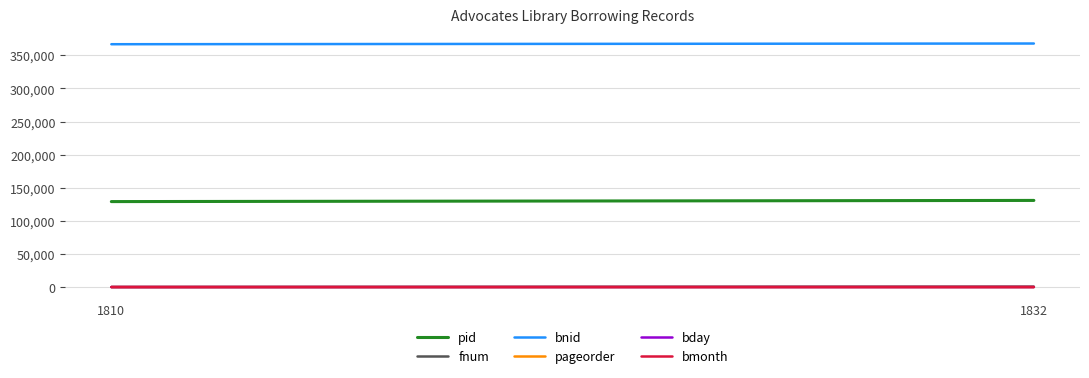

At which label is pid closest to 129950?

1810